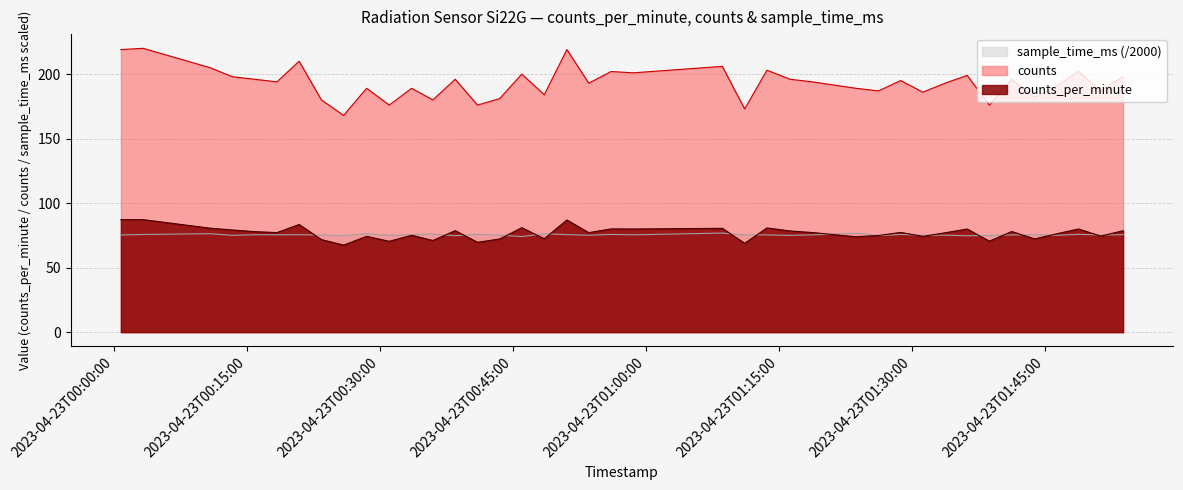

Which series has the largest total across all categories?

counts